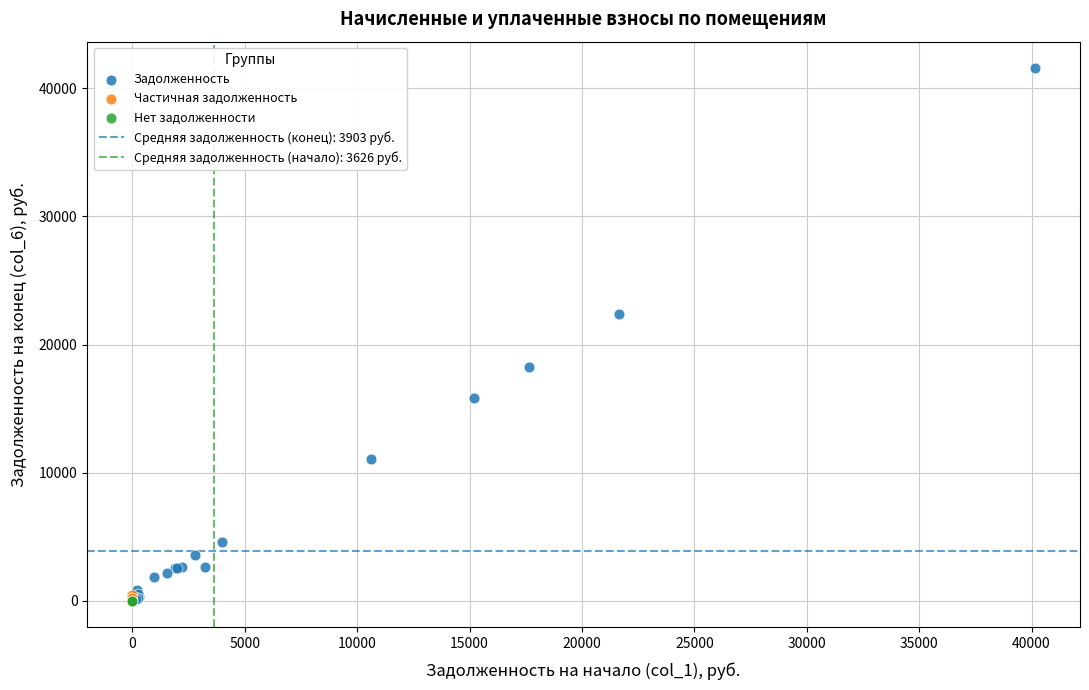

Which series reaches the maximum Y coordinate?

Задолженность